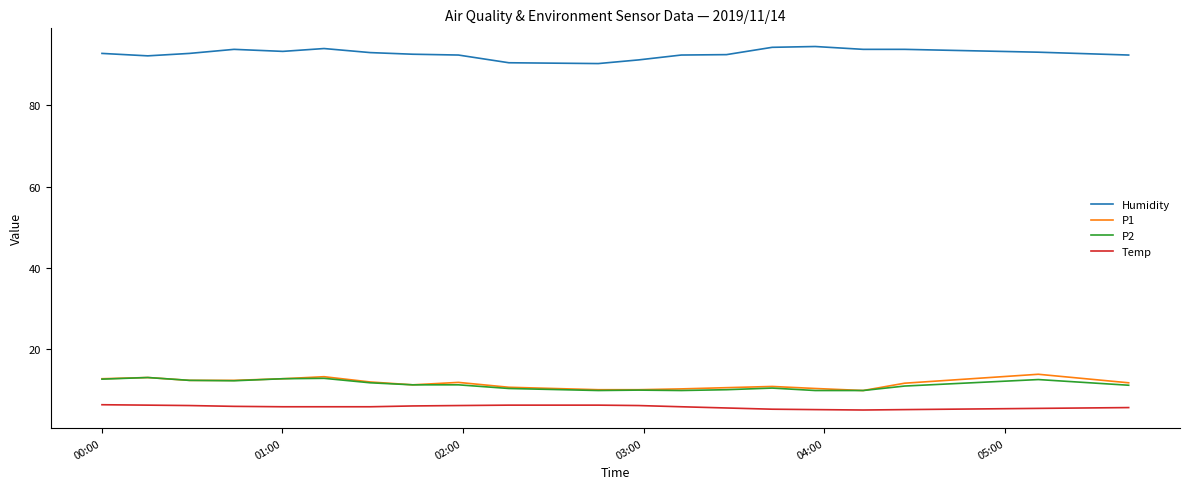

What is the smallest value displayed?

5.0